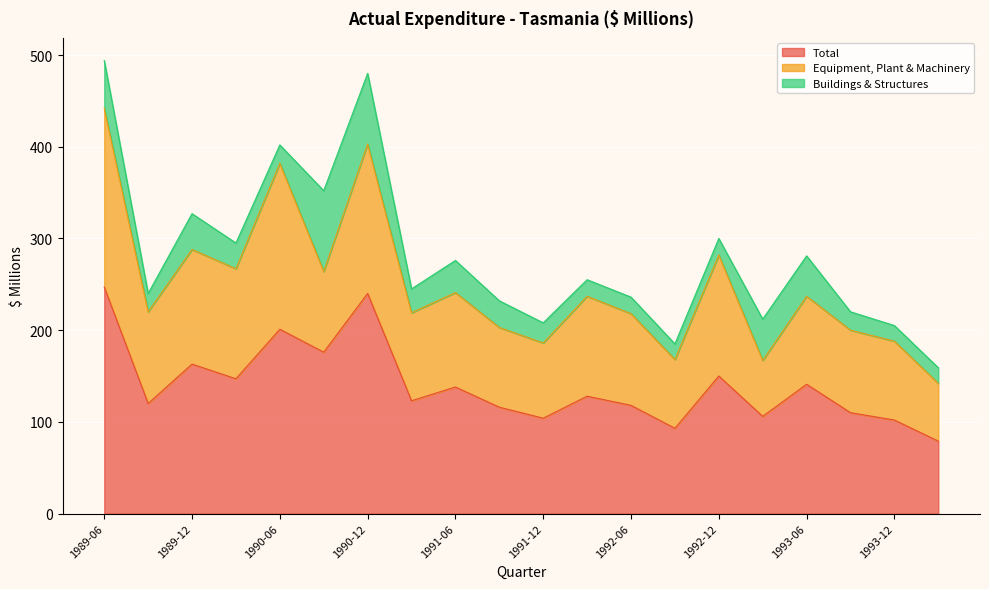

What is the value of the Buildings & Structures point at the 16th from the left?

45